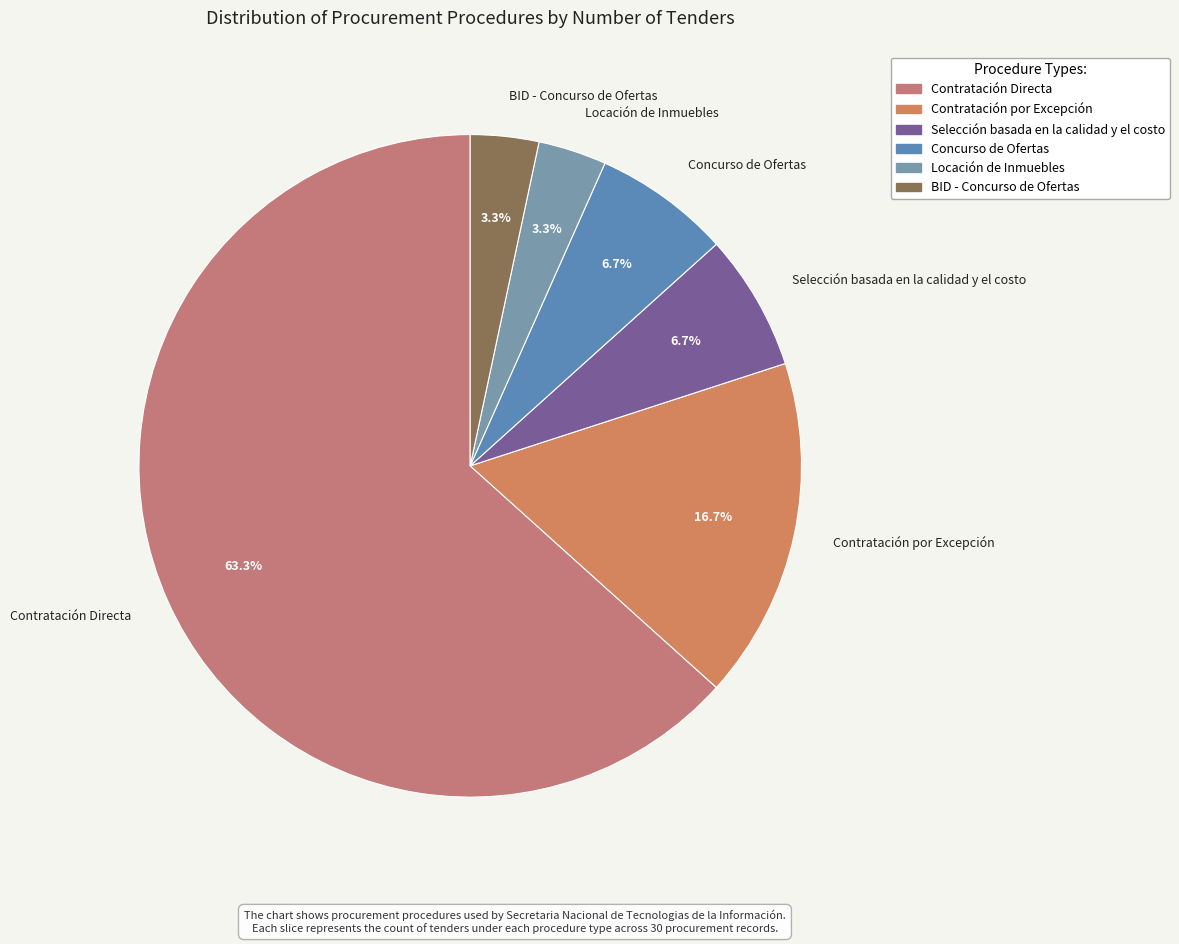

How many segments does this pie chart have?

6